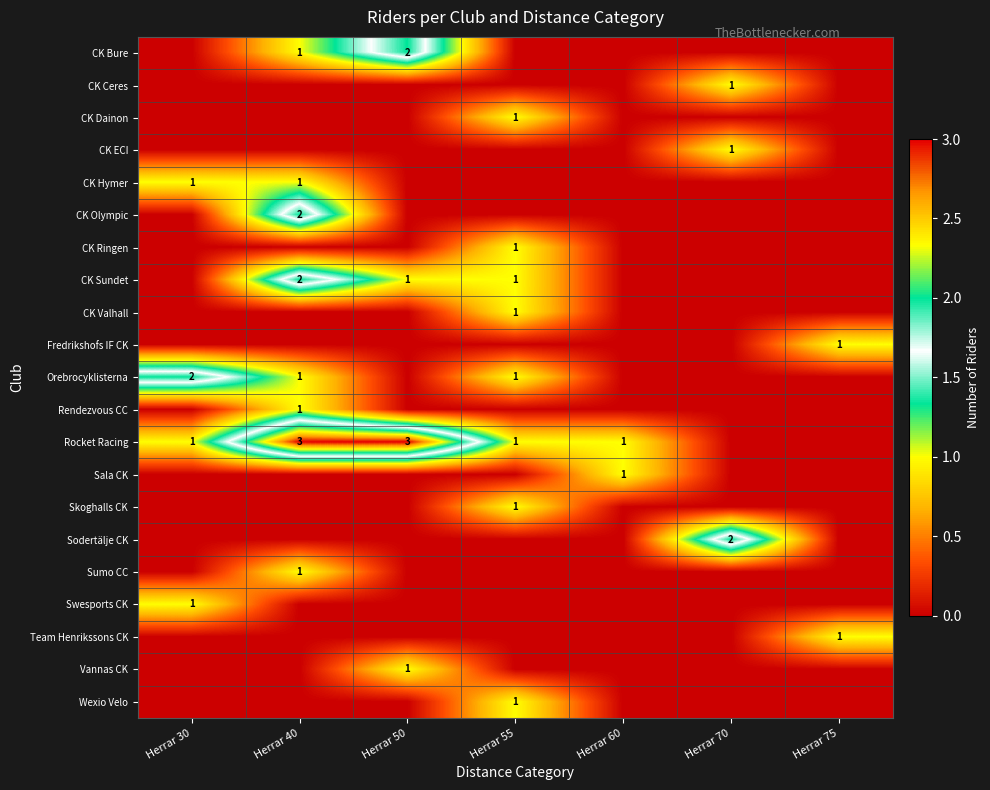

At which category is the sum across all series the highest?

Herrar 40